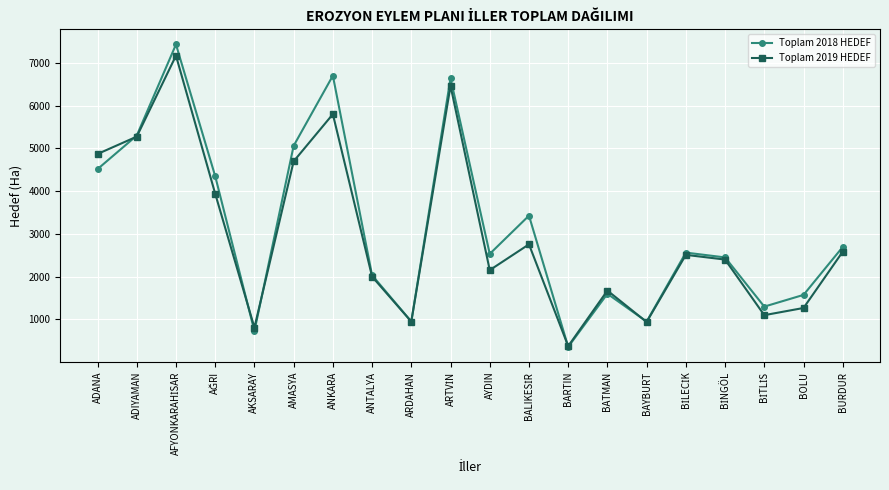

How many interior local peaks does the Toplam 2018 HEDEF series have?

6